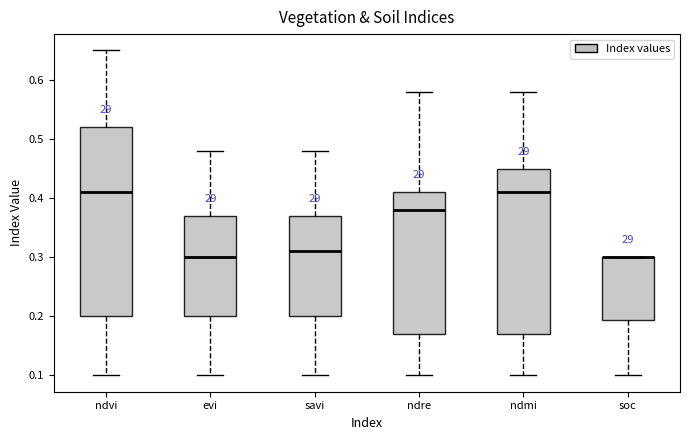

Reading left to right, transcribe this box plot: for each box, give where its median line is, the range the box spans, and where its two whiskers end, as read against the y-axis. The values are not printed on the chart, so give them approximately, as read against the axis.

ndvi: median 0.41, box 0.20 to 0.52, whiskers 0.10 to 0.65
evi: median 0.30, box 0.20 to 0.37, whiskers 0.10 to 0.48
savi: median 0.31, box 0.20 to 0.37, whiskers 0.10 to 0.48
ndre: median 0.38, box 0.17 to 0.41, whiskers 0.10 to 0.58
ndmi: median 0.41, box 0.17 to 0.45, whiskers 0.10 to 0.58
soc: median 0.30 (drawn on the box's upper edge), box 0.19 to 0.30, whiskers 0.10 to 0.30